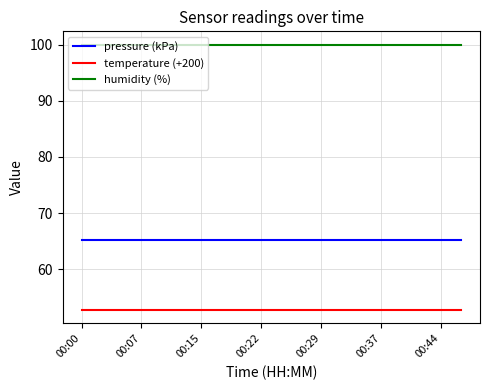

True or false: temperature (+200) and pressure (kPa) intersect in this chart.

False